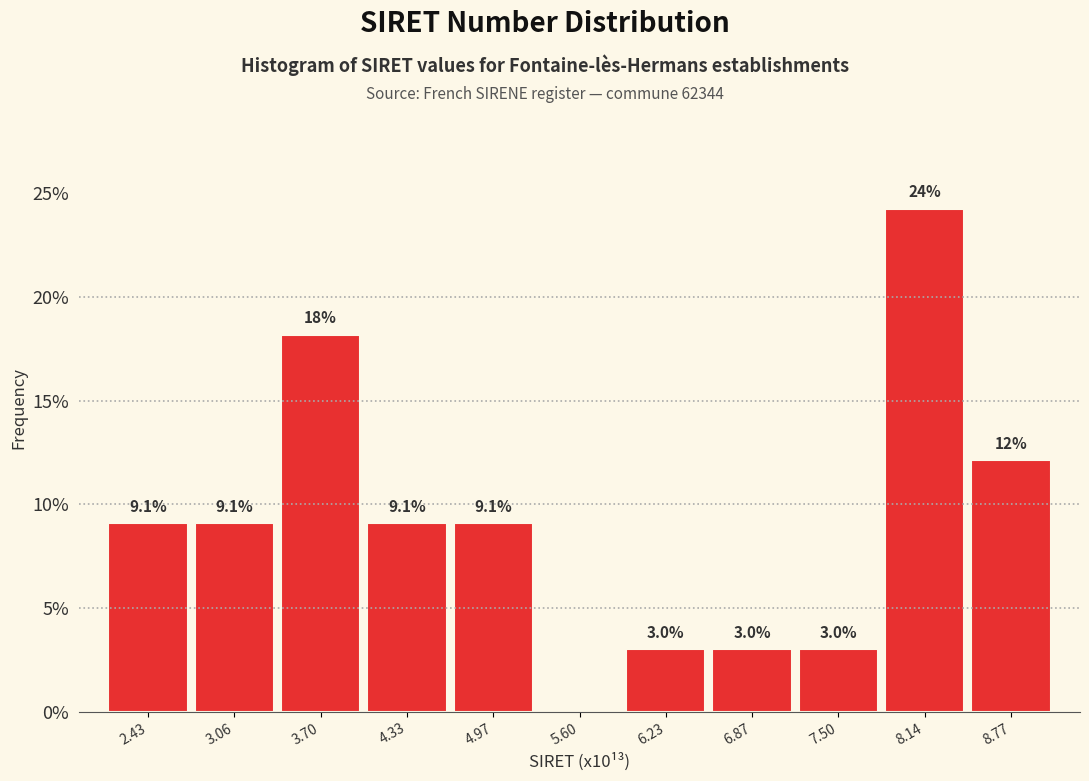

Over which range of the x-axis is the bar tallest?

7.8 to 8.5